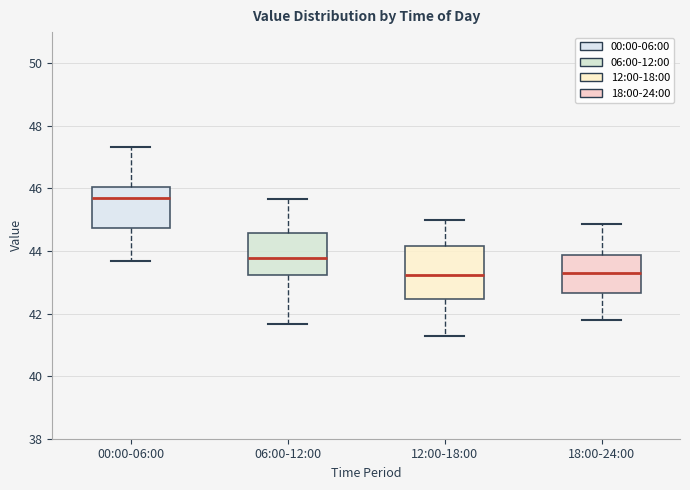

Which box is the tallest, from its lower edge to its upper edge?

12:00-18:00